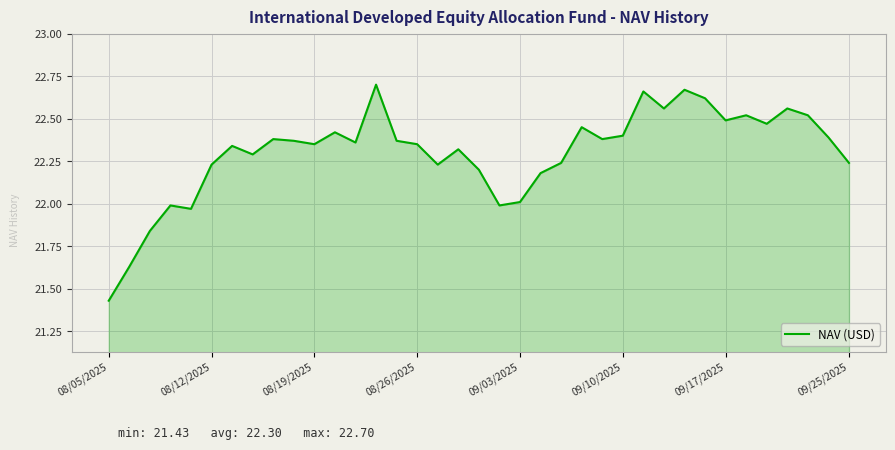

What is the difference between the maximum and minimum values?

1.3